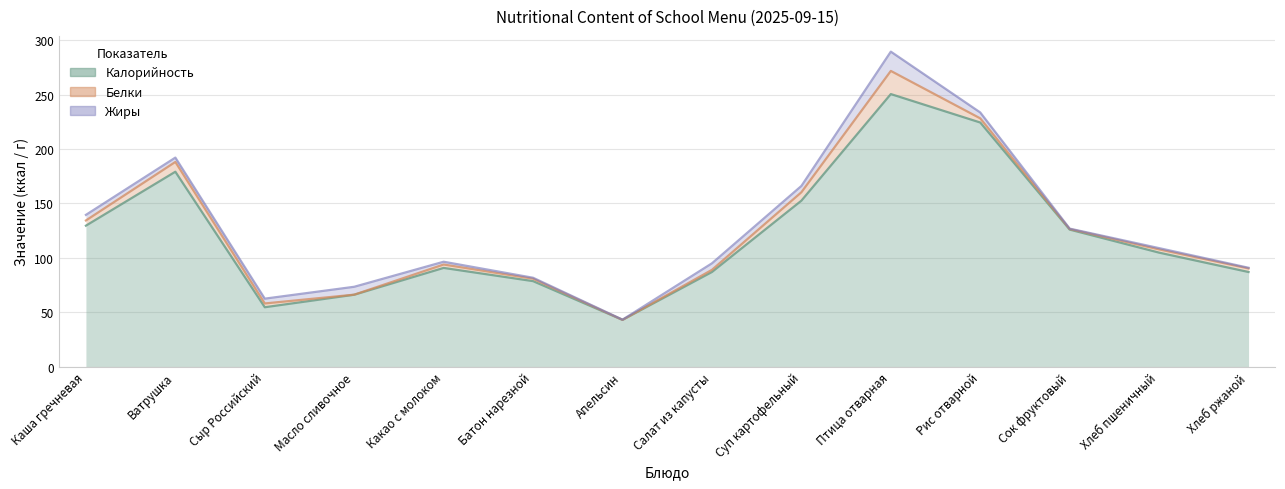

The Жиры series shows 8.9 at Каша гречневая. True or false?

False